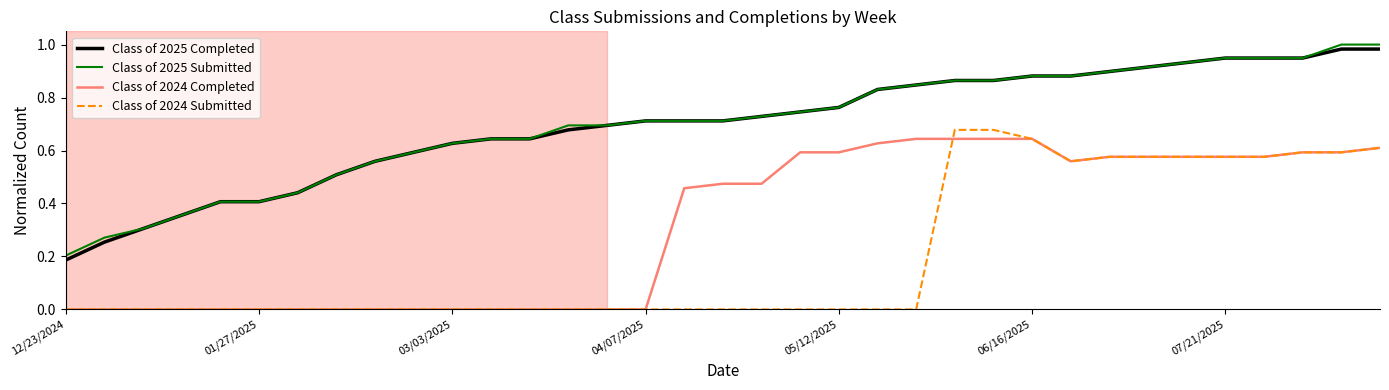

What are all the series names shown in the legend?

Class of 2025 Completed, Class of 2025 Submitted, Class of 2024 Completed, Class of 2024 Submitted